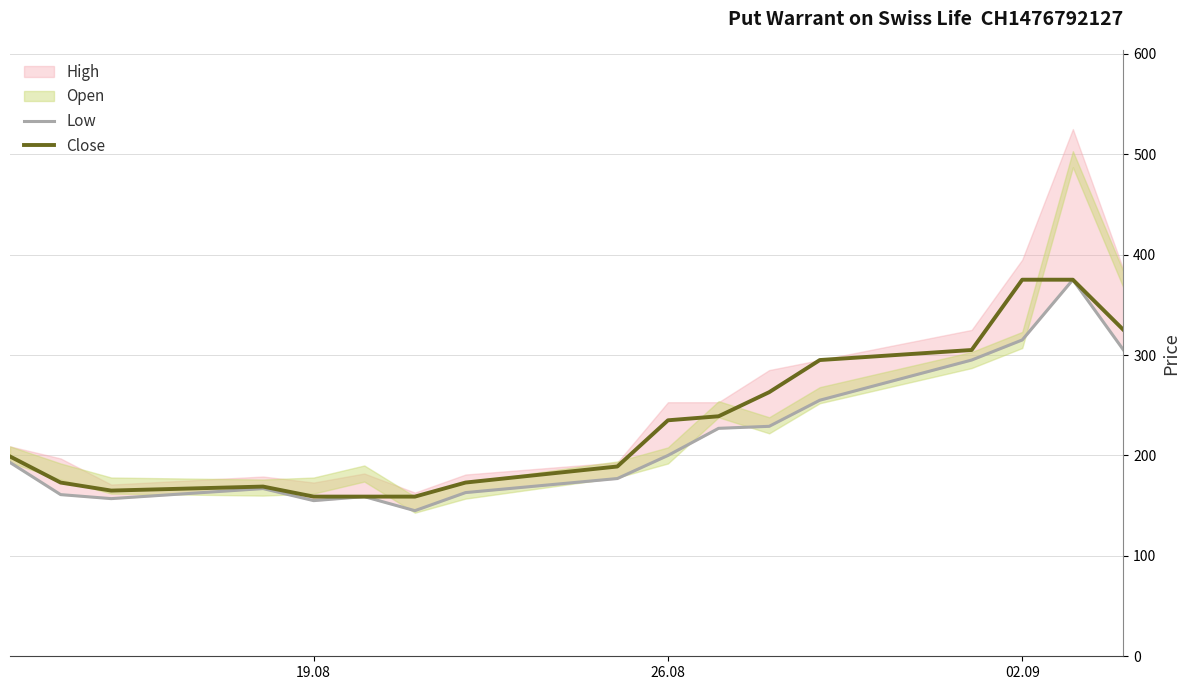

What is the highest value of the Low series?

375